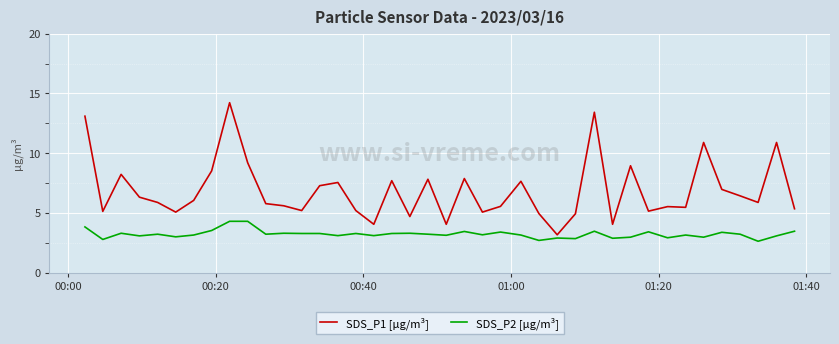

What is the difference between the maximum and minimum values in the SDS_P1 [µg/m³] series?

11.1